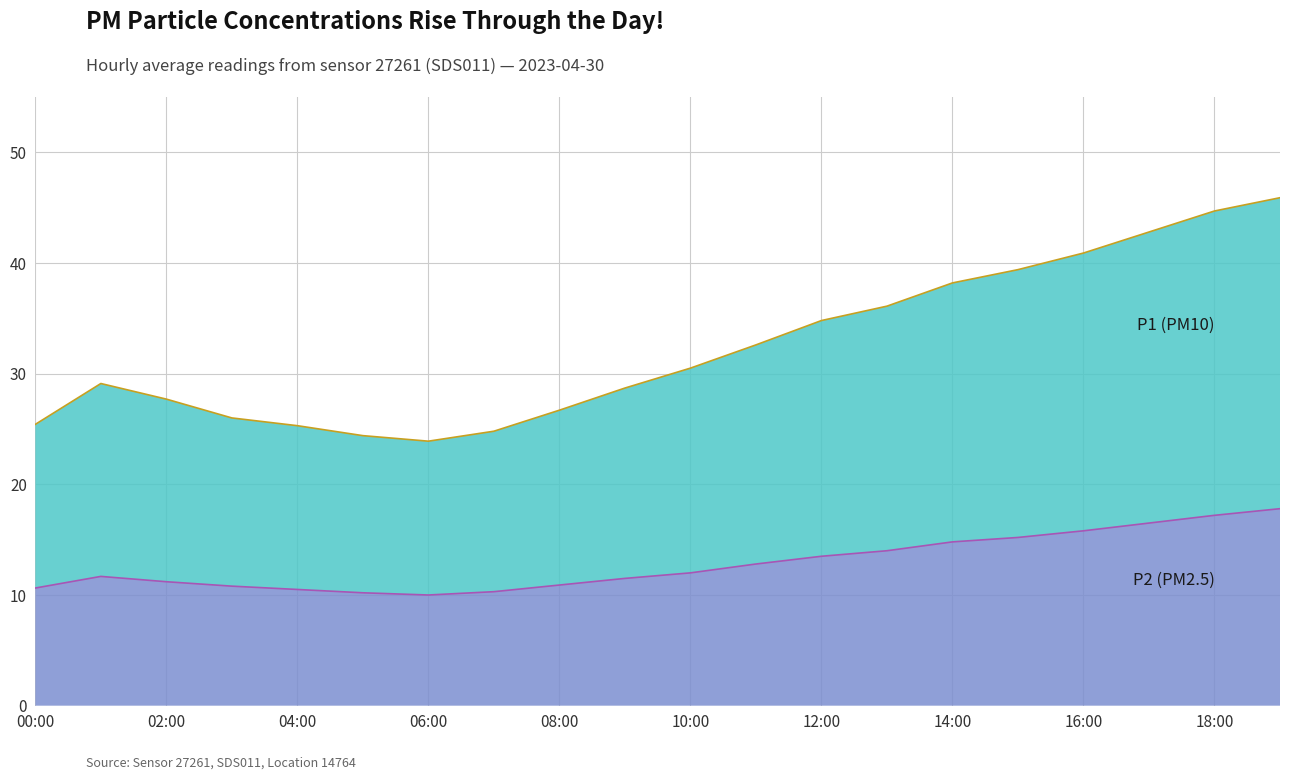

At which category is the sum across all series the highest?

19:00